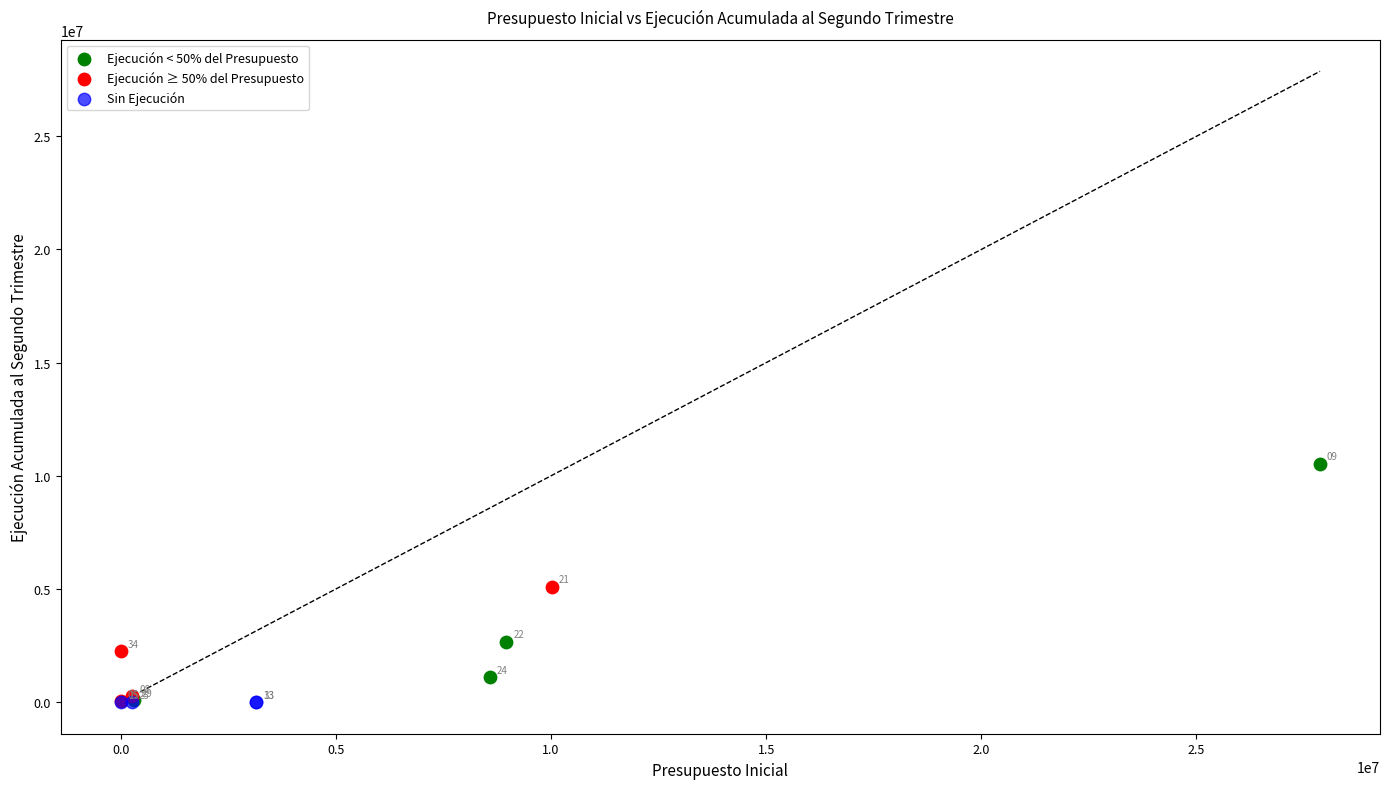

Which series contains the highest Y value?

Ejecución < 50% del Presupuesto